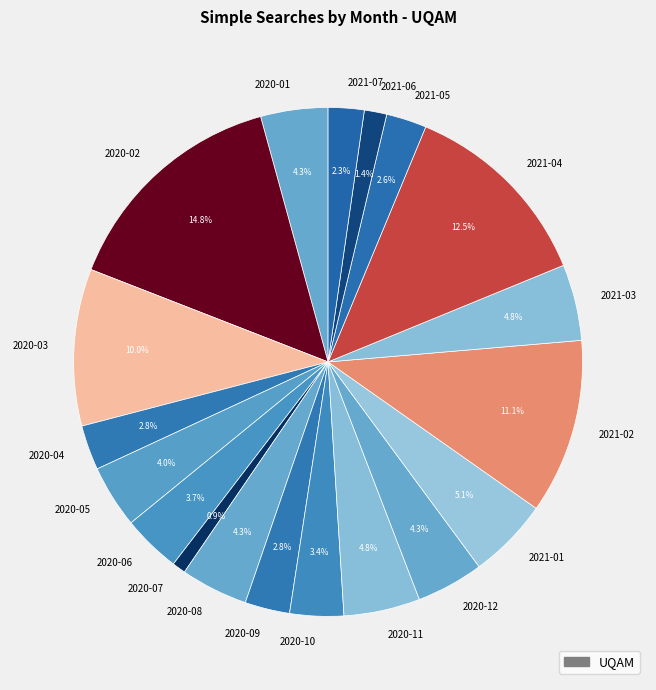

Is there any slice that represents more than half of the pie?

No